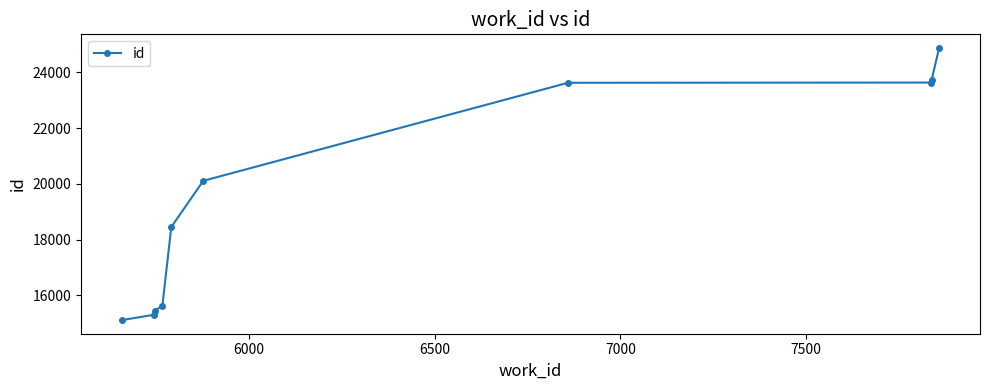

What is the smallest value displayed?

15114